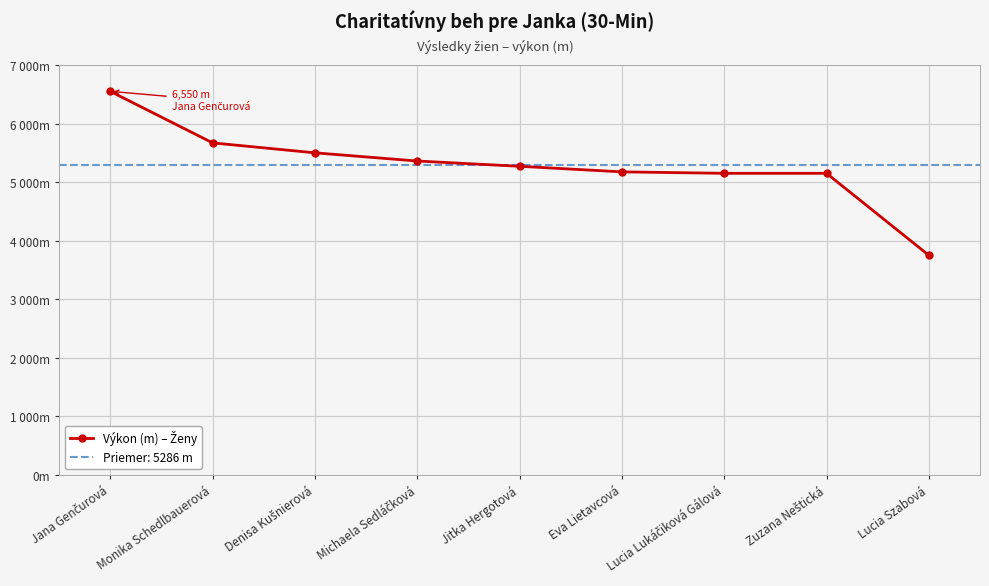

What is the difference between the values at Jana Genčurová and Denisa Kušnierová?

1050